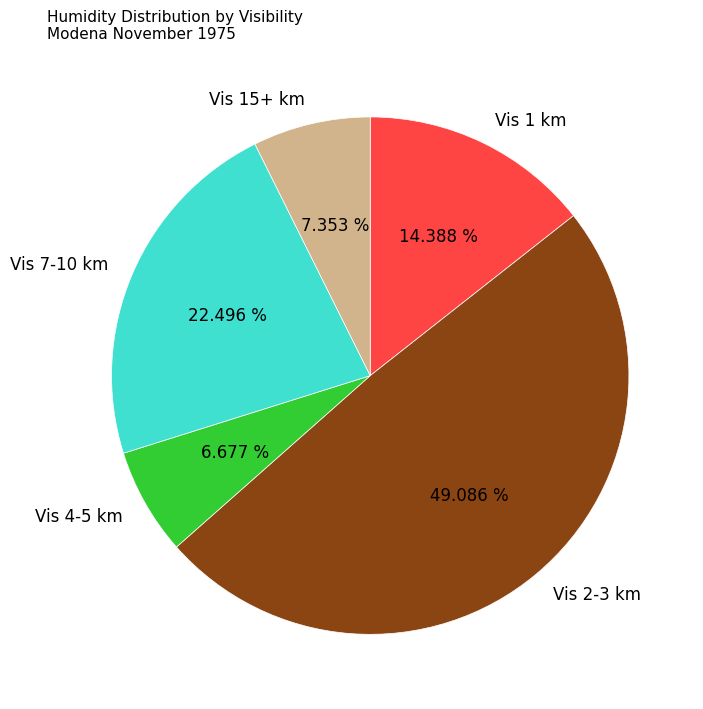

Is the sum of Vis 7-10 km and Vis 4-5 km greater than half?

No